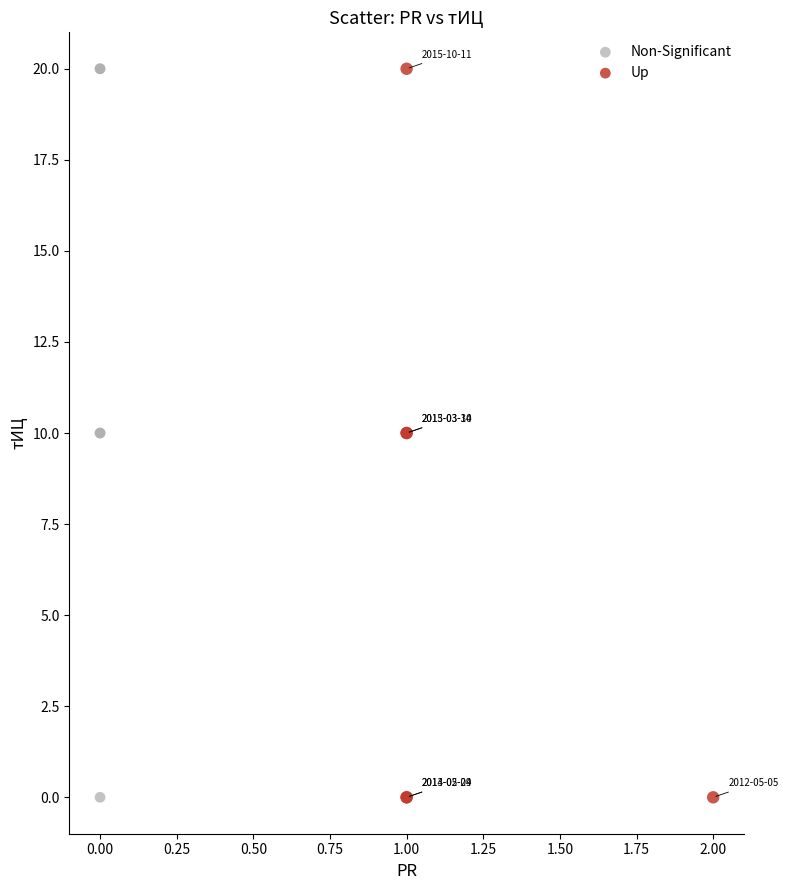

What are all the series names shown in the legend?

Non-Significant, Up